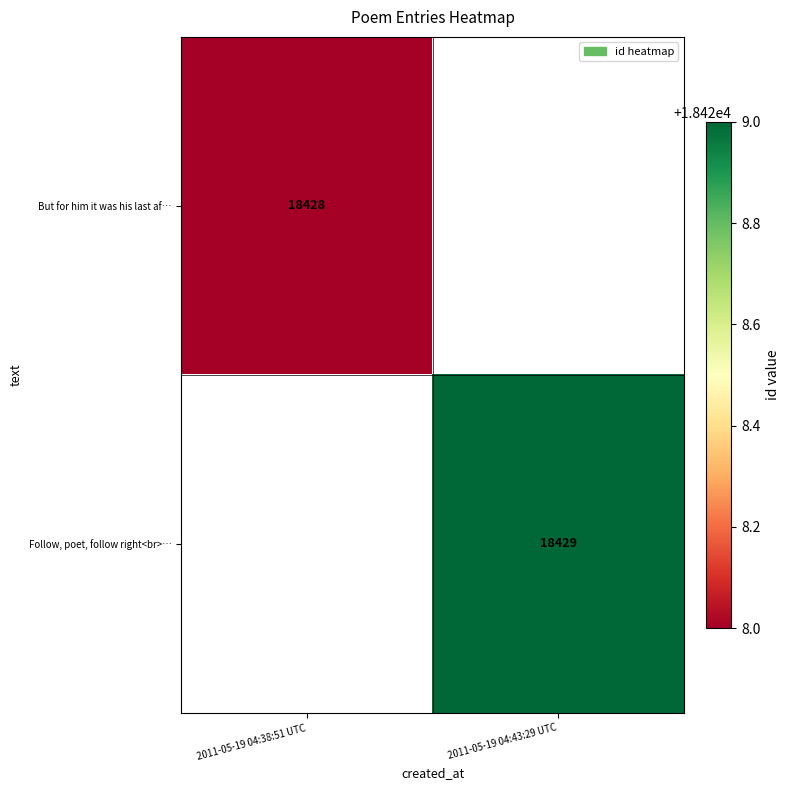

How many series are shown in this chart?

2